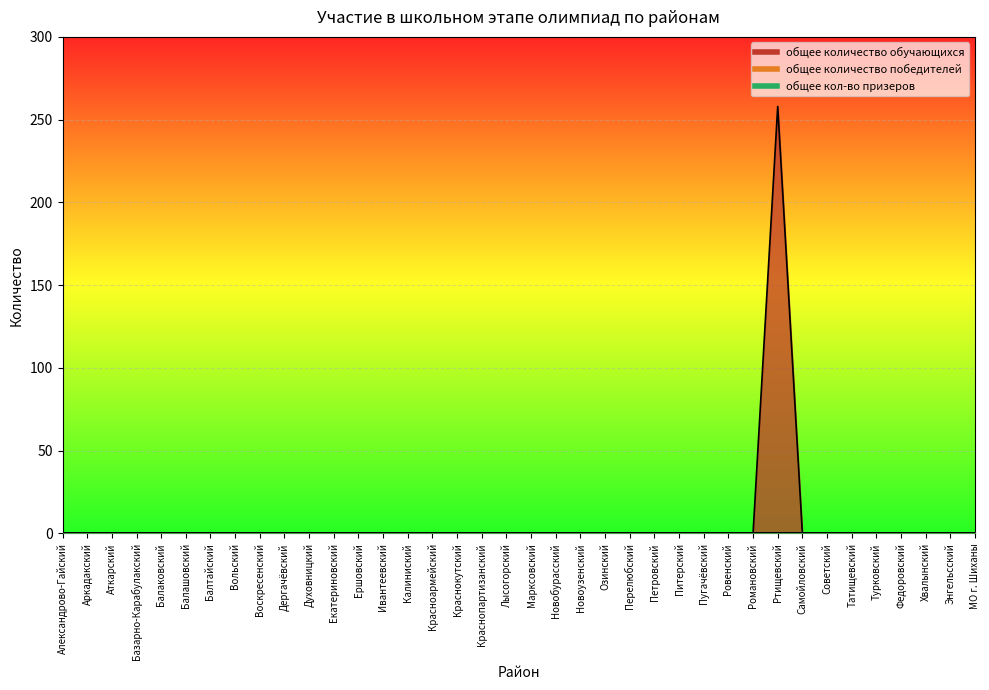

What are all the series names shown in the legend?

общее количество обучающихся, общее количество победителей, общее кол-во призеров